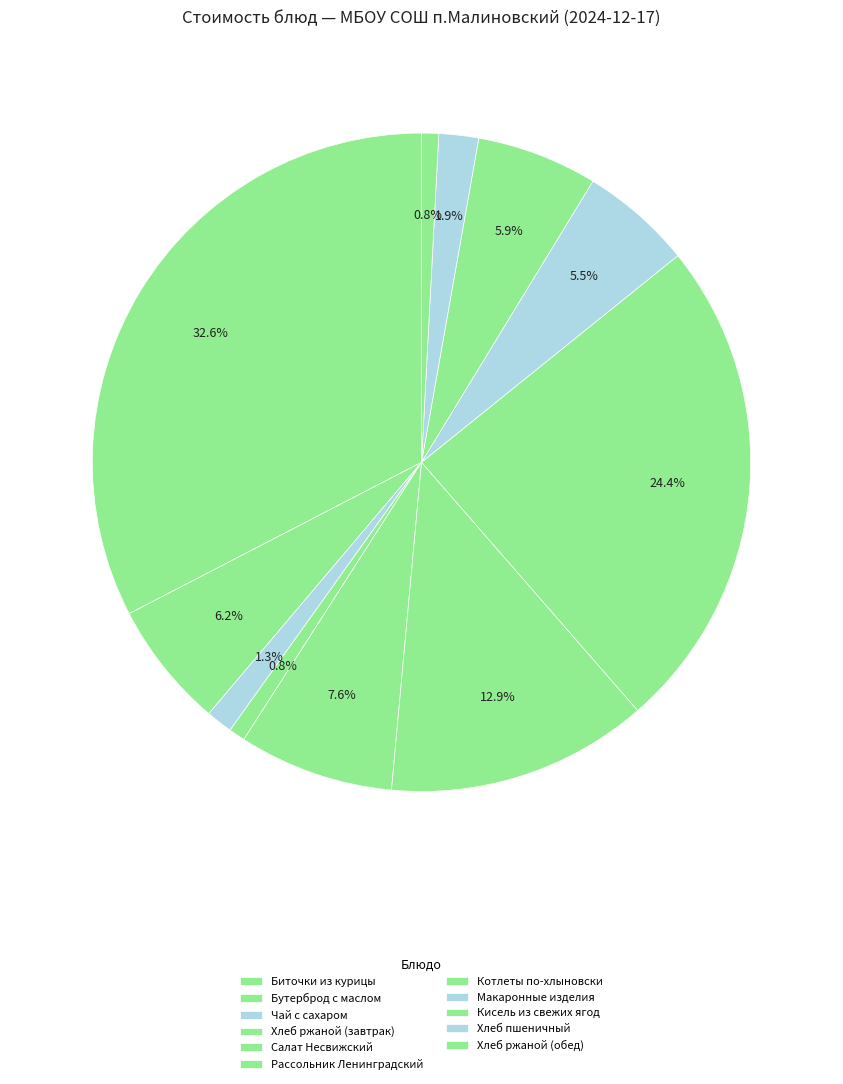

How many slices are in this pie chart?

11